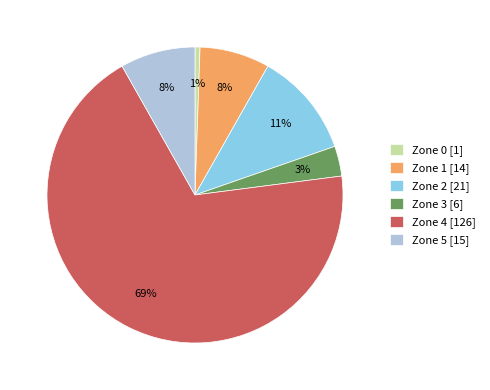

What percentage is the Zone 0 slice, to the nearest percent?

1%